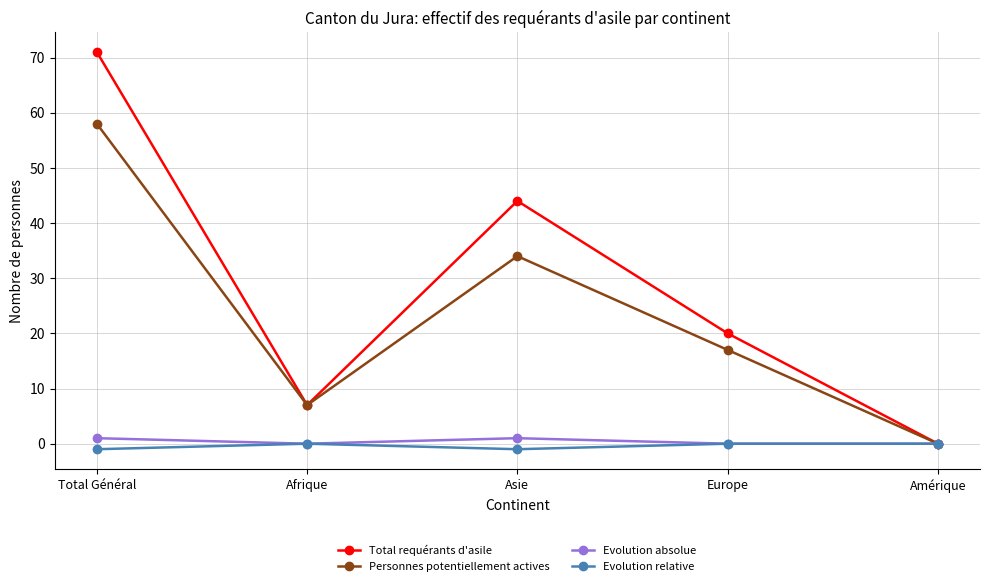

List the labels in order of Total requérants d'asile value, largest first.

Total Général, Asie, Europe, Afrique, Amérique